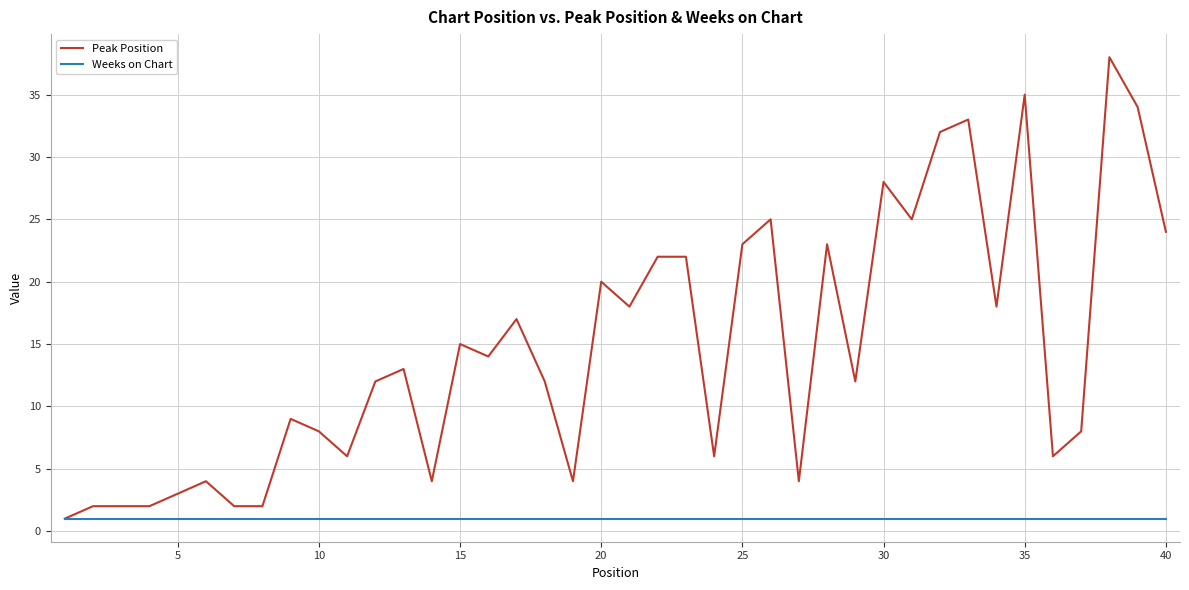

Which series has the widest spread of values?

Peak Position